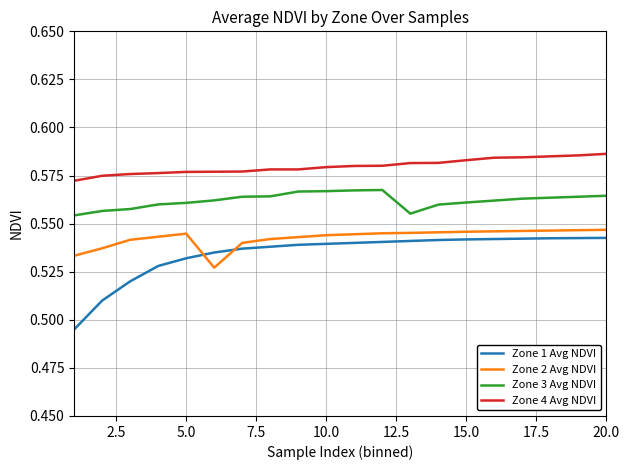

Rank the series by their average value, from highest to lowest.

Zone 4 Avg NDVI, Zone 3 Avg NDVI, Zone 2 Avg NDVI, Zone 1 Avg NDVI